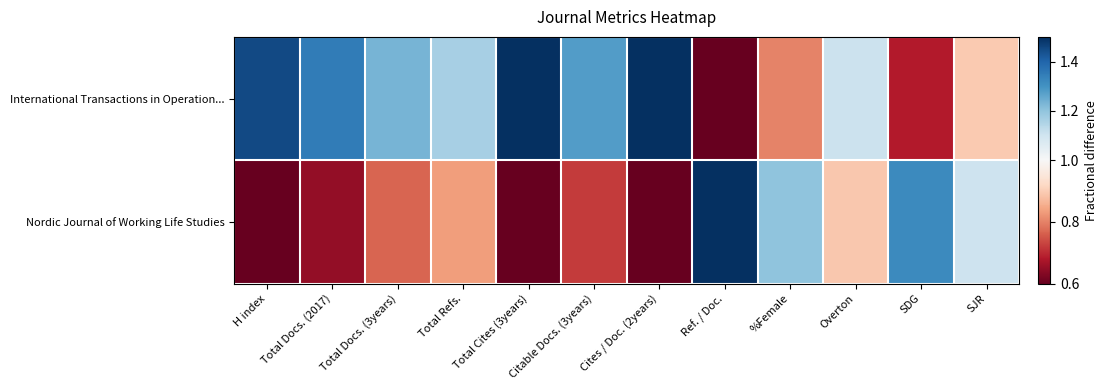

Between Total Cites (3years) and SDG, which is larger?

Total Cites (3years)